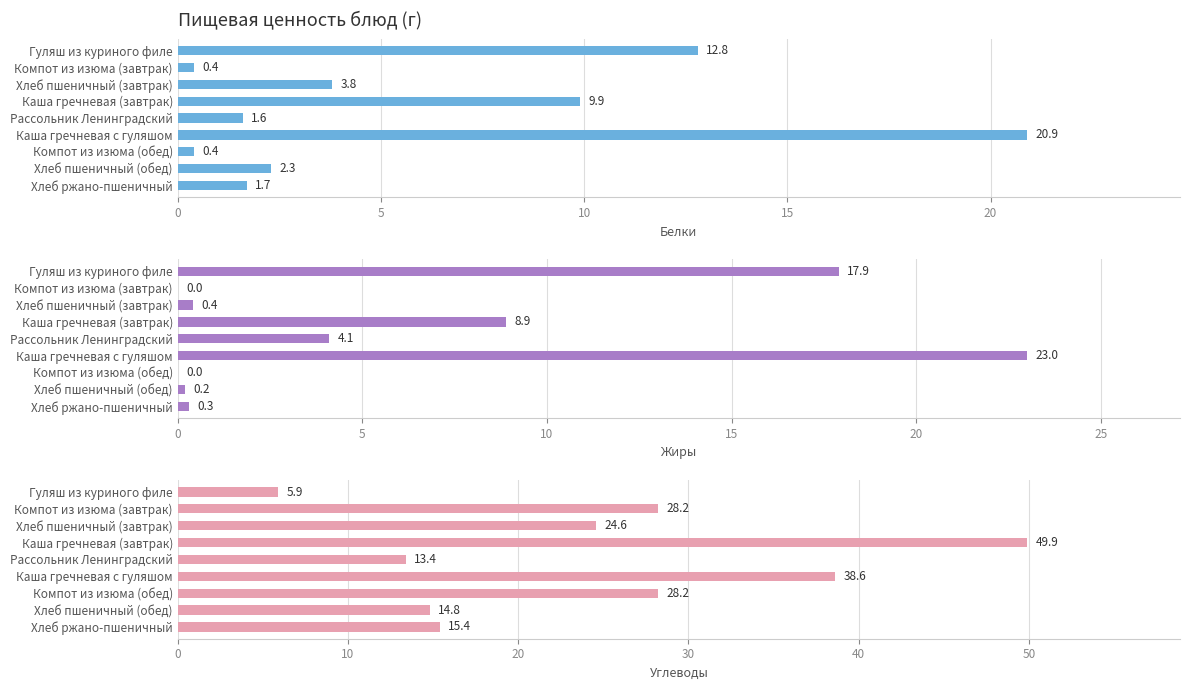

Which series has the largest total across all categories?

Углеводы